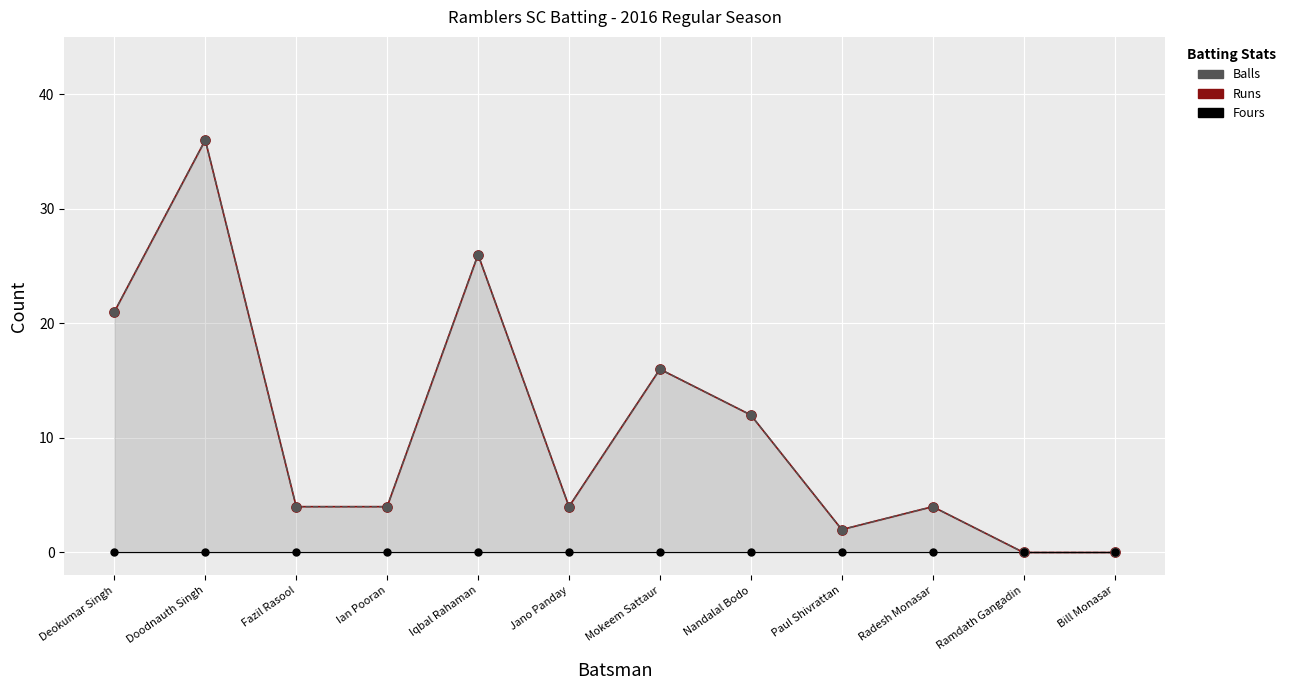

Which series has the widest spread of Y values?

Runs